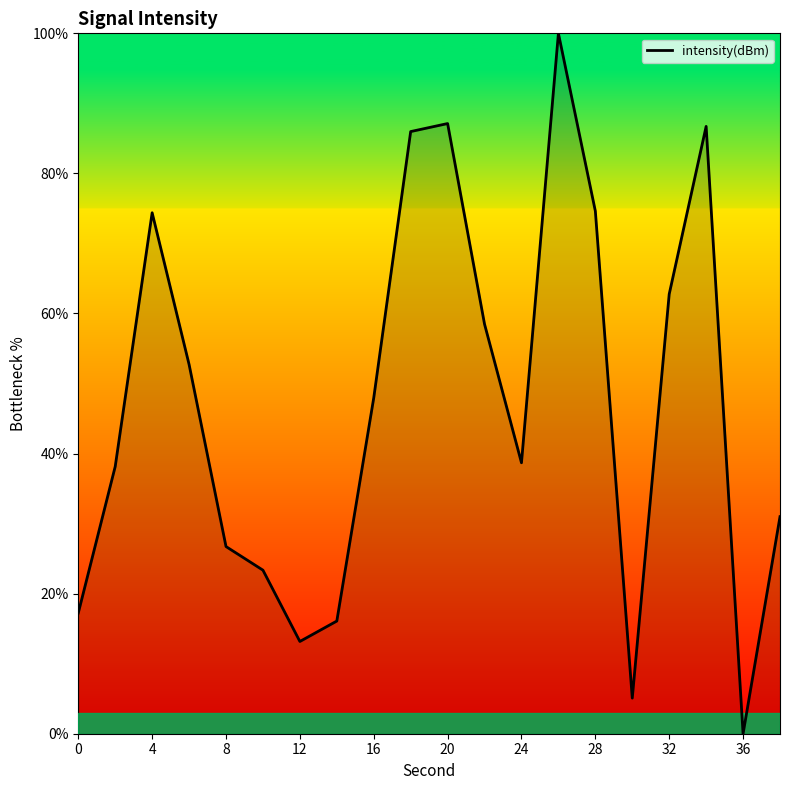

What is the difference between the maximum and minimum values?

100.0